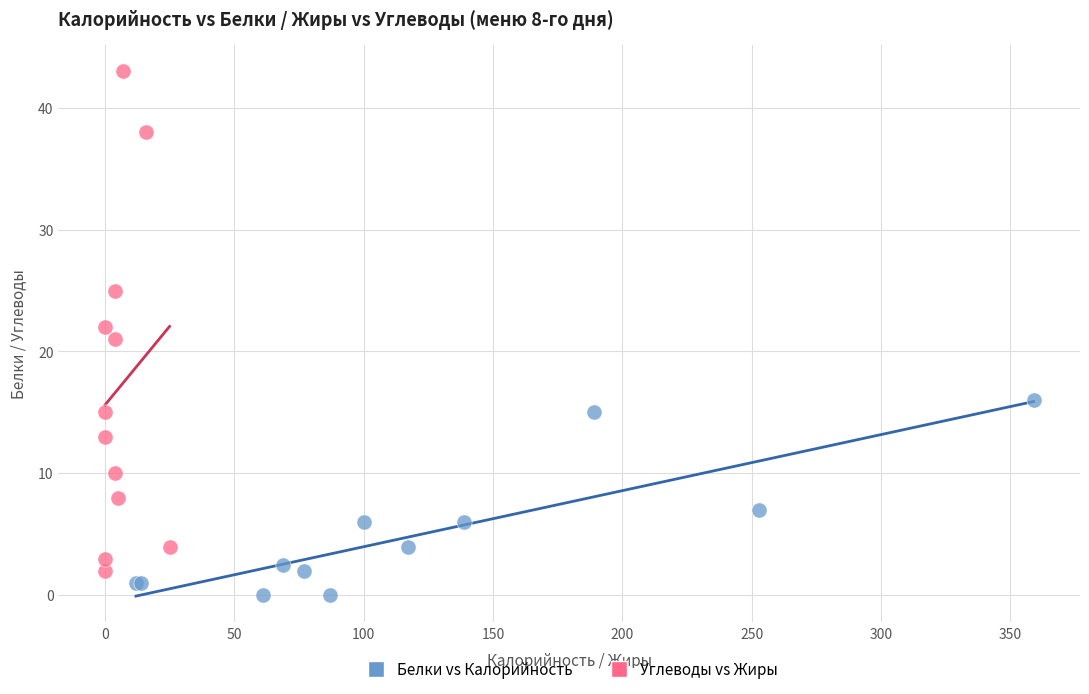

Which series reaches the minimum Y coordinate?

Белки vs Калорийность